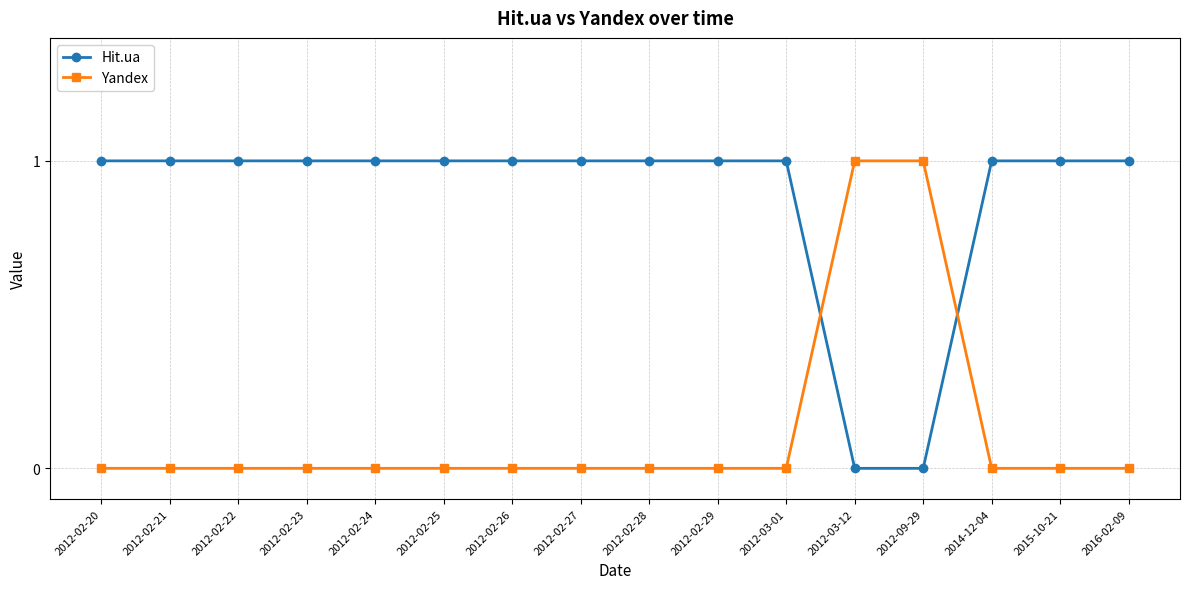

Reading right to left, transcribe all the data shown in this chart.

Hit.ua: 1	1	1	0	0	1	1	1	1	1	1	1	1	1	1	1
Yandex: 0	0	0	1	1	0	0	0	0	0	0	0	0	0	0	0